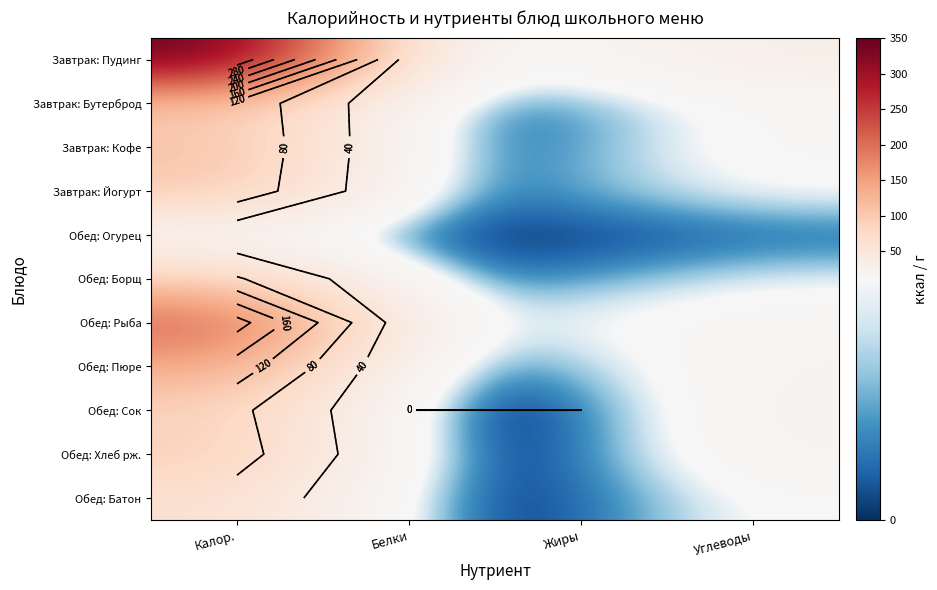

Which label corresponds to the largest value in the chart?

Калор.